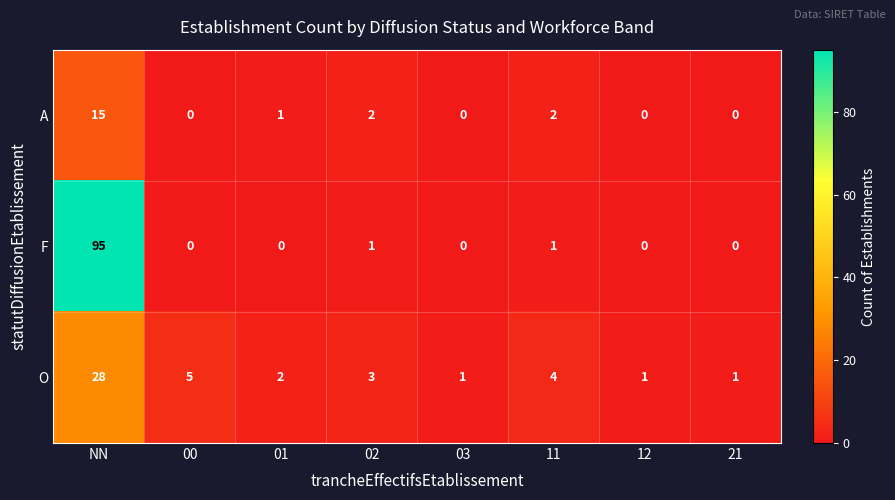

Which series has the largest total across all categories?

F